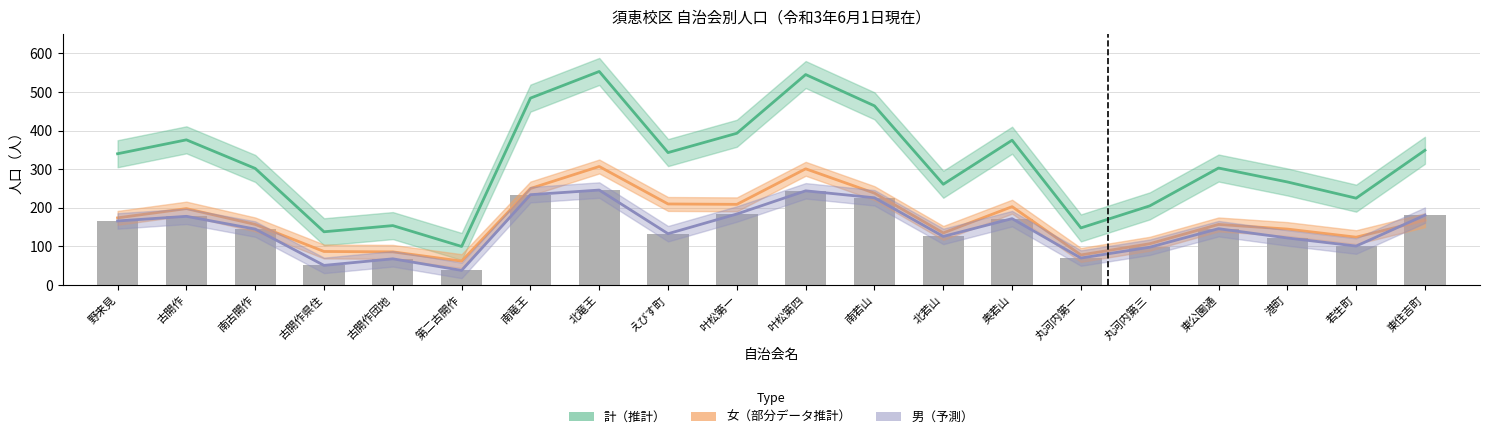

What are all the series names shown in the legend?

計, 女, 男